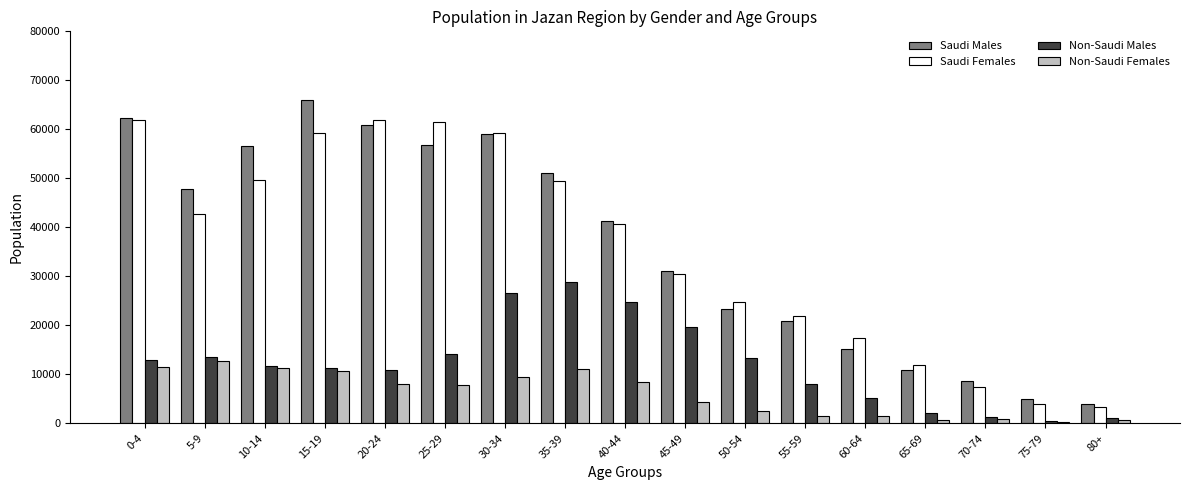

What is the approximate value of Saudi Males at 15-19, to the nearest 50?

66050